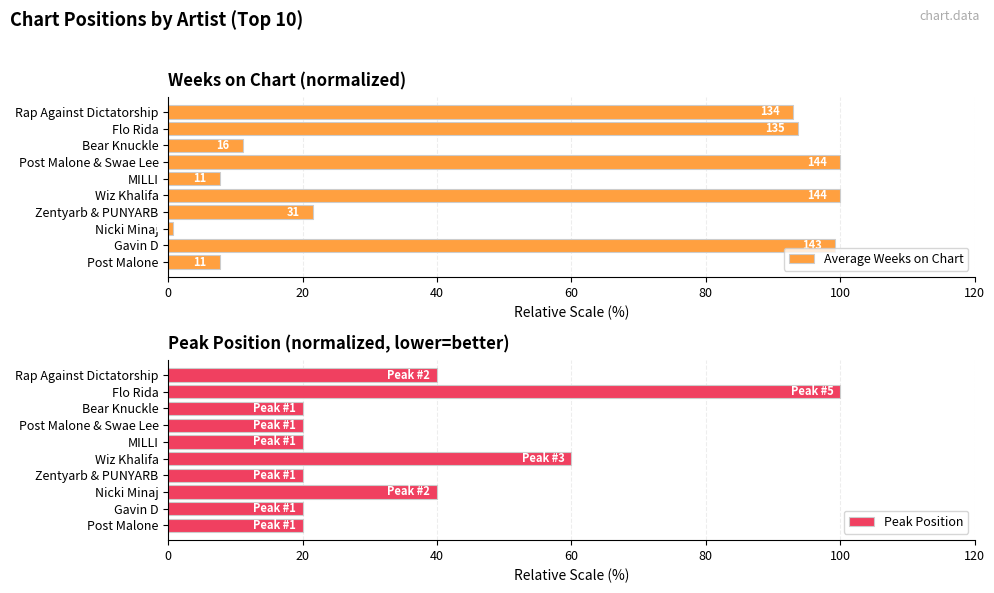

True or false: Peak Position has a value of 99.9 at Wiz Khalifa.

False